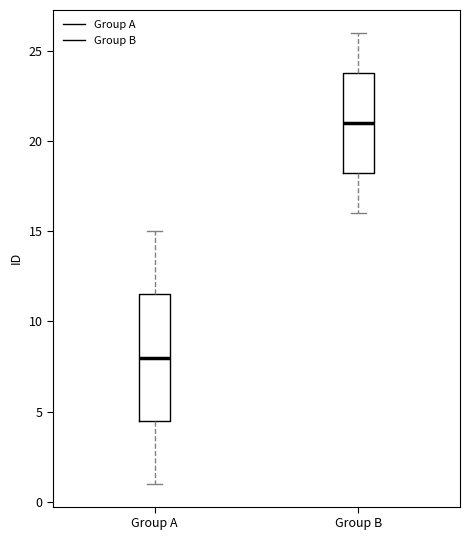

Reading left to right, transcribe this box plot: for each box, give where its median line is, the range the box spans, and where its two whiskers end, as read against the y-axis. The values are not printed on the chart, so give them approximately, as read against the axis.

Group A: median 8.0, box 4.5 to 11.5, whiskers 1.0 to 15.0
Group B: median 21.0, box 18.5 to 24.0, whiskers 16.0 to 26.0